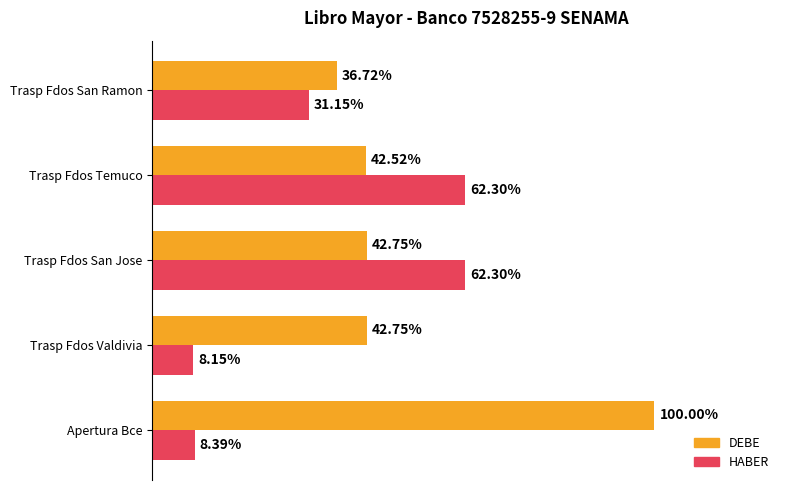

What are all the series names shown in the legend?

DEBE, HABER